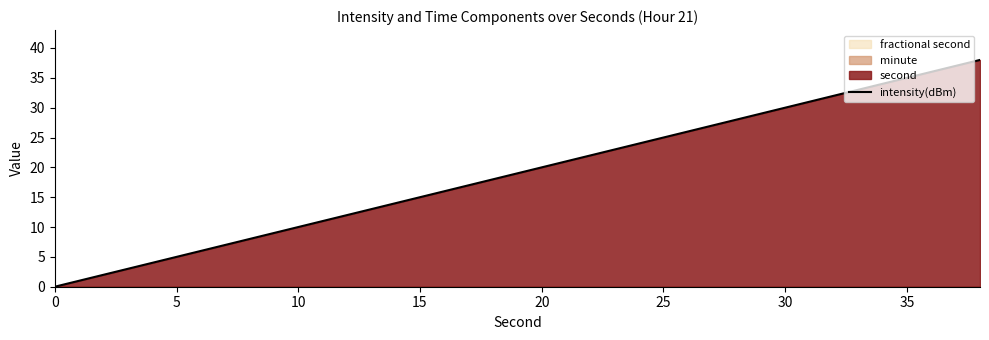

True or false: intensity(dBm) has a value of 10 at 10.

True